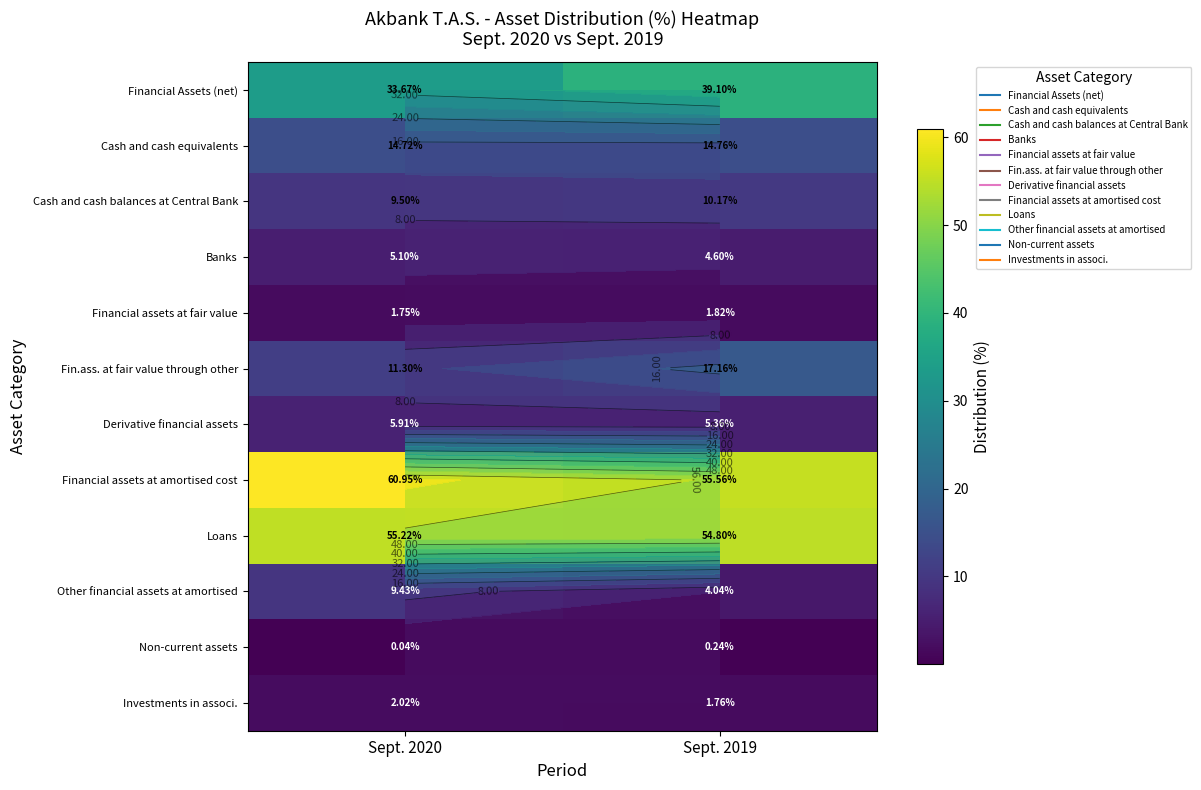

Count the Cash and cash balances at Central Bank values in the range 9 to 10.

1